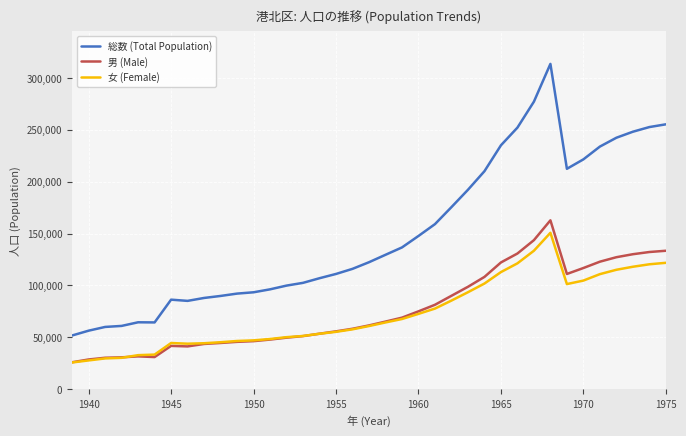

Which series has the widest spread of values?

総数 (Total Population)